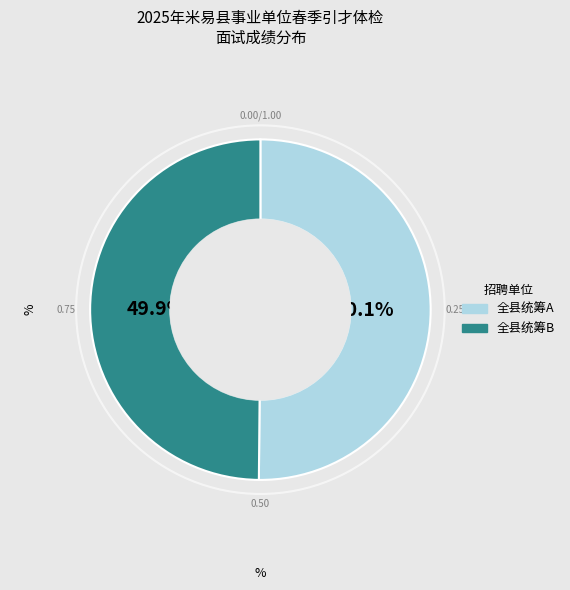

Does any single category account for the majority?

Yes